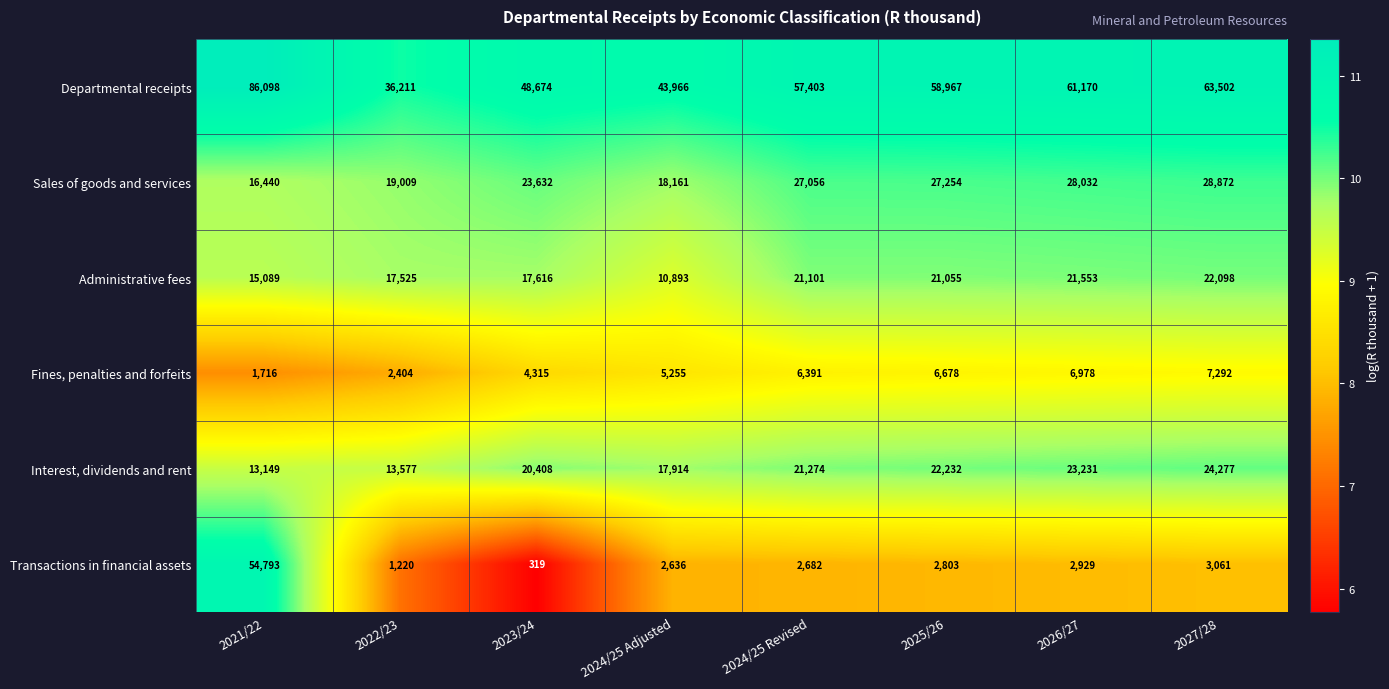

At which label does Departmental receipts first exceed 58967?

2021/22